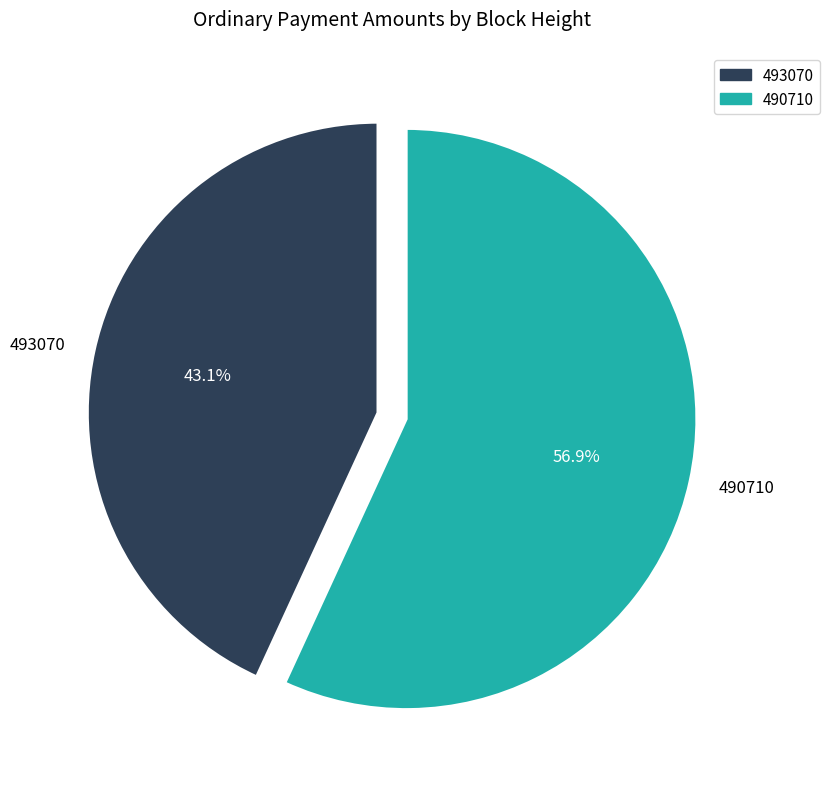

Is there a majority slice in this chart?

Yes